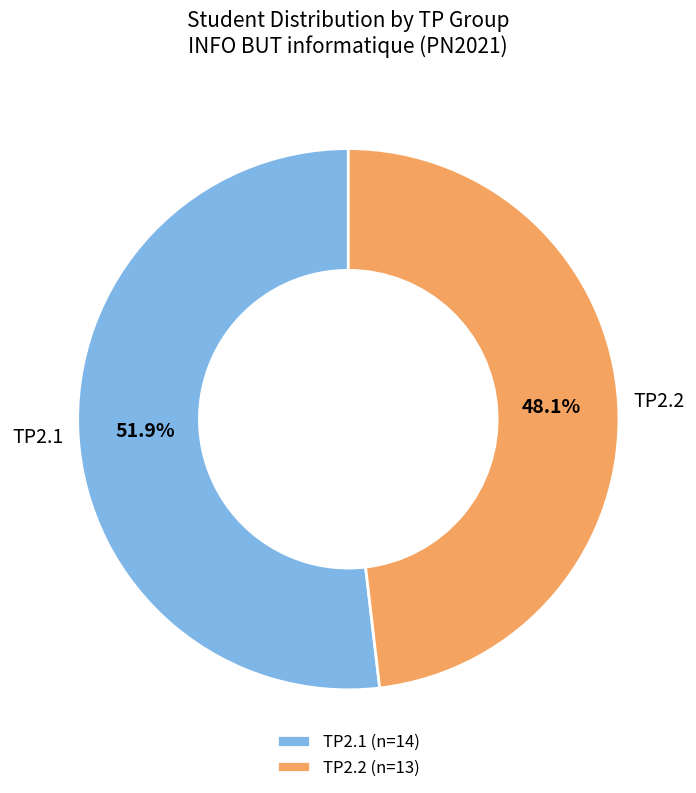

To the nearest percent, what portion does TP2.2 represent?

48%